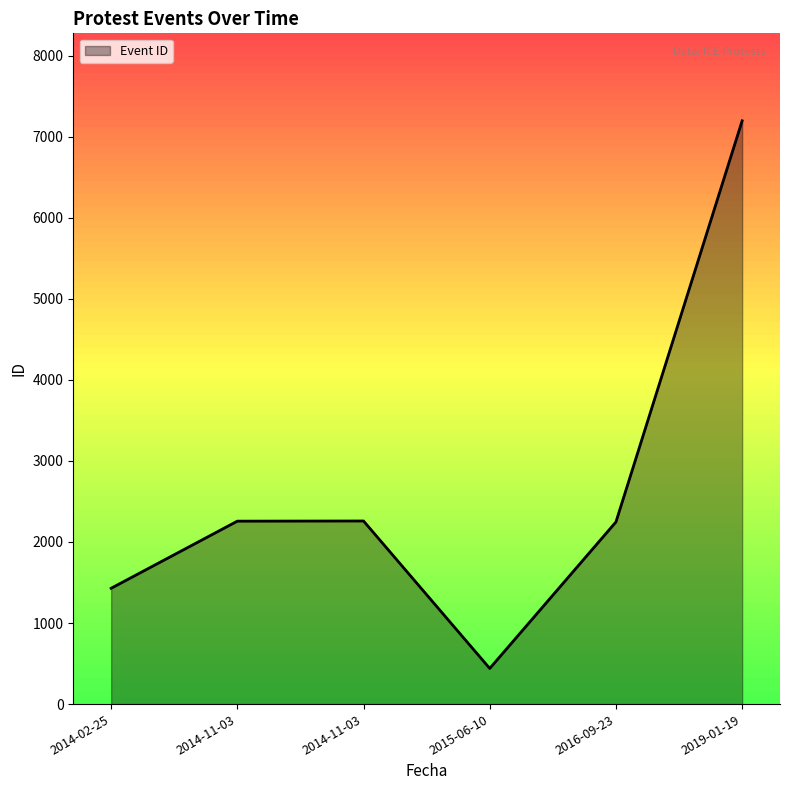

What is the change in value from 2015-06-10 to 2019-01-19?

+6756